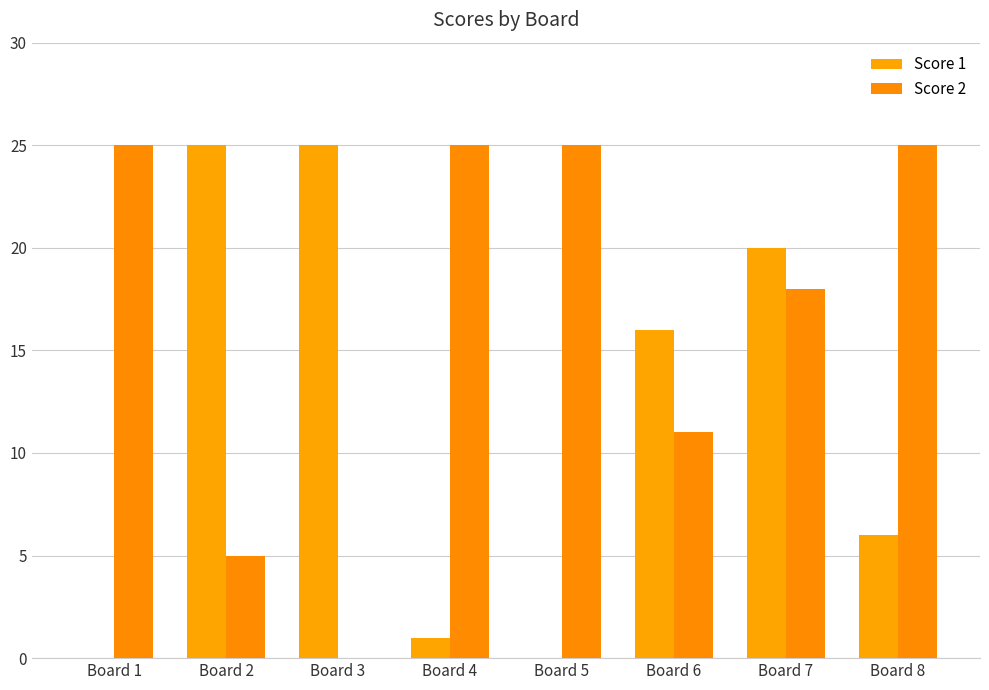

Is it true that Score 2 equals 25 at Board 5?

True